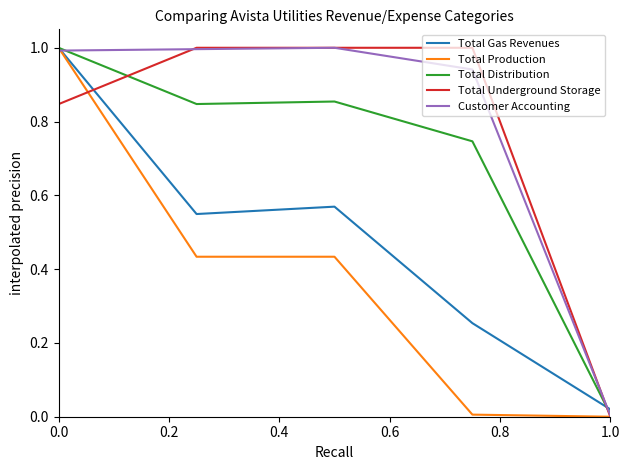

What is the highest value of the Total Production series?

1.0